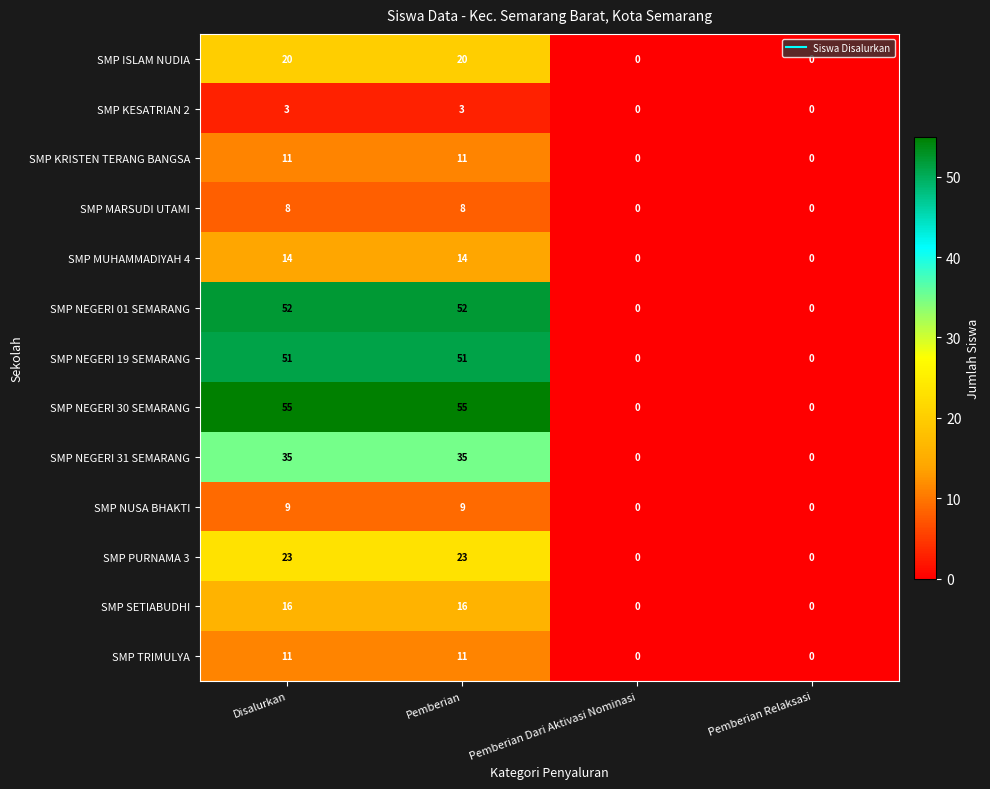

Is it true that SMP NEGERI 31 SEMARANG equals 0 at Pemberian Relaksasi?

True